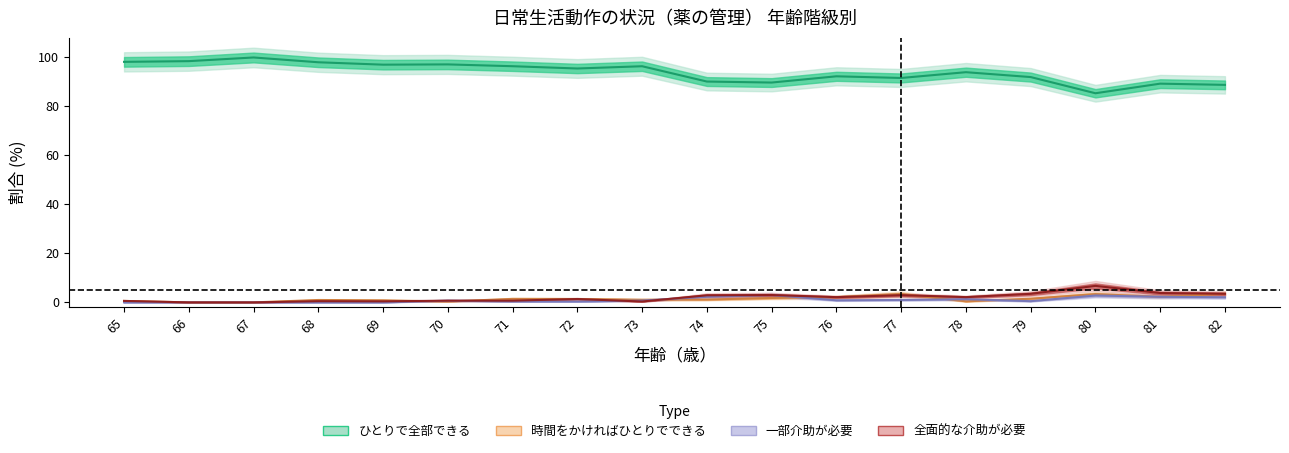

Reading right to left, list all the values displayed in this chart.

ひとりで全部できる: 82=88.8	81=89.3	80=85.4	79=92.0	78=94.0	77=91.6	76=92.3	75=89.8	74=90.2	73=96.4	72=95.5	71=96.4	70=97.2	69=97.1	68=98.0	67=100.0	66=98.5	65=98.2
時間をかければひとりでできる: 82=3.5	81=2.3	80=3.4	79=1.5	78=0.4	77=3.5	76=2.1	75=1.8	74=1.2	73=1.1	72=1.4	71=1.4	70=0.3	69=0.8	68=1.0	67=0.0	66=0.0	65=0.6
一部介助が必要: 82=2.1	81=2.3	80=2.8	79=0.5	78=1.3	77=1.0	76=0.8	75=3.0	74=2.3	73=0.7	72=0.3	71=0.4	70=0.7	69=0.0	68=0.0	67=0.0	66=0.0	65=0.0
全面的な介助が必要: 82=3.5	81=3.8	80=6.7	79=3.5	78=2.1	77=3.0	76=2.1	75=3.0	74=2.9	73=0.4	72=1.4	71=0.7	70=0.7	69=0.4	68=0.5	67=0.0	66=0.0	65=0.6